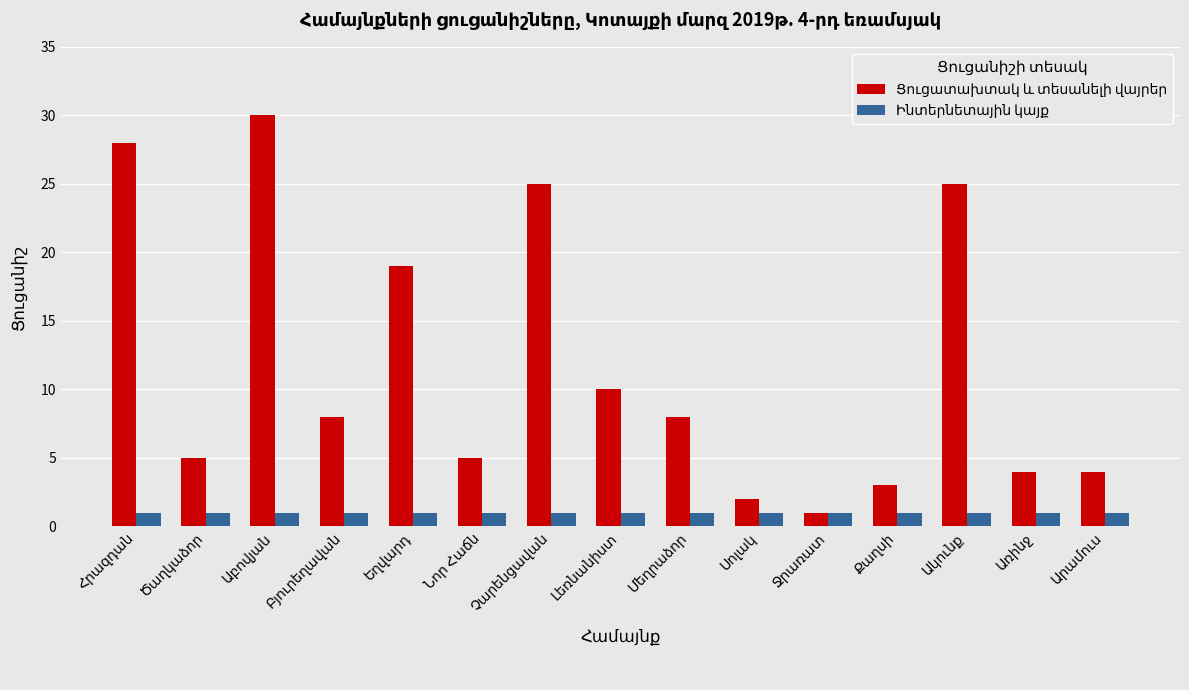

What is the maximum value shown in the chart?

30